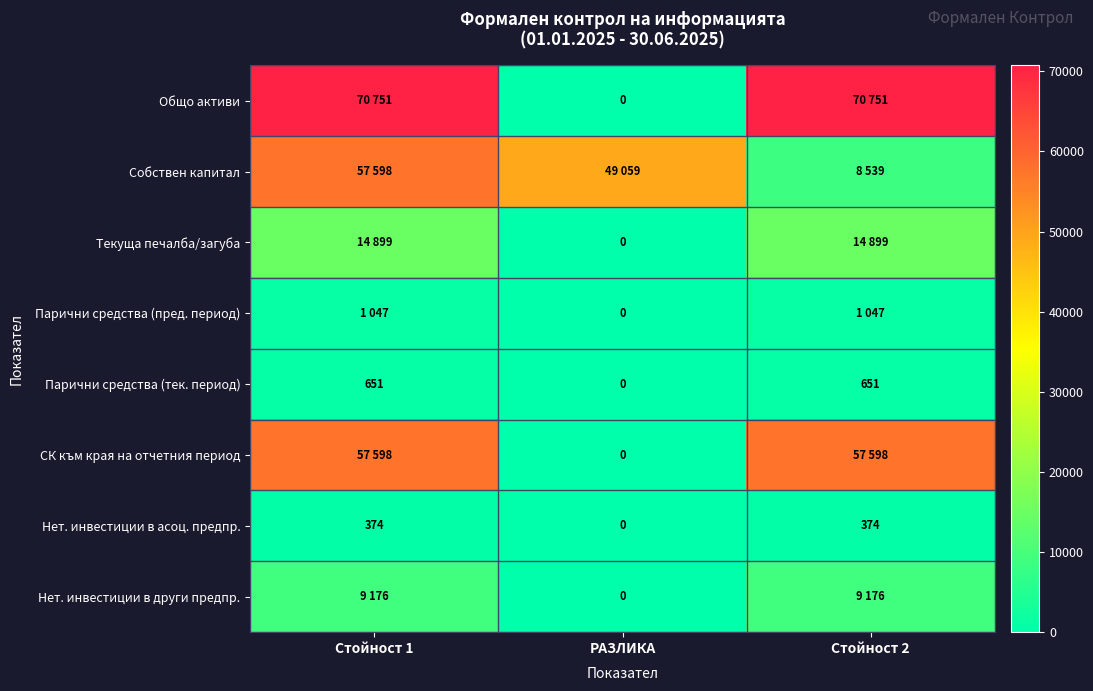

What is the maximum value for Парични средства (тек. период)?

651